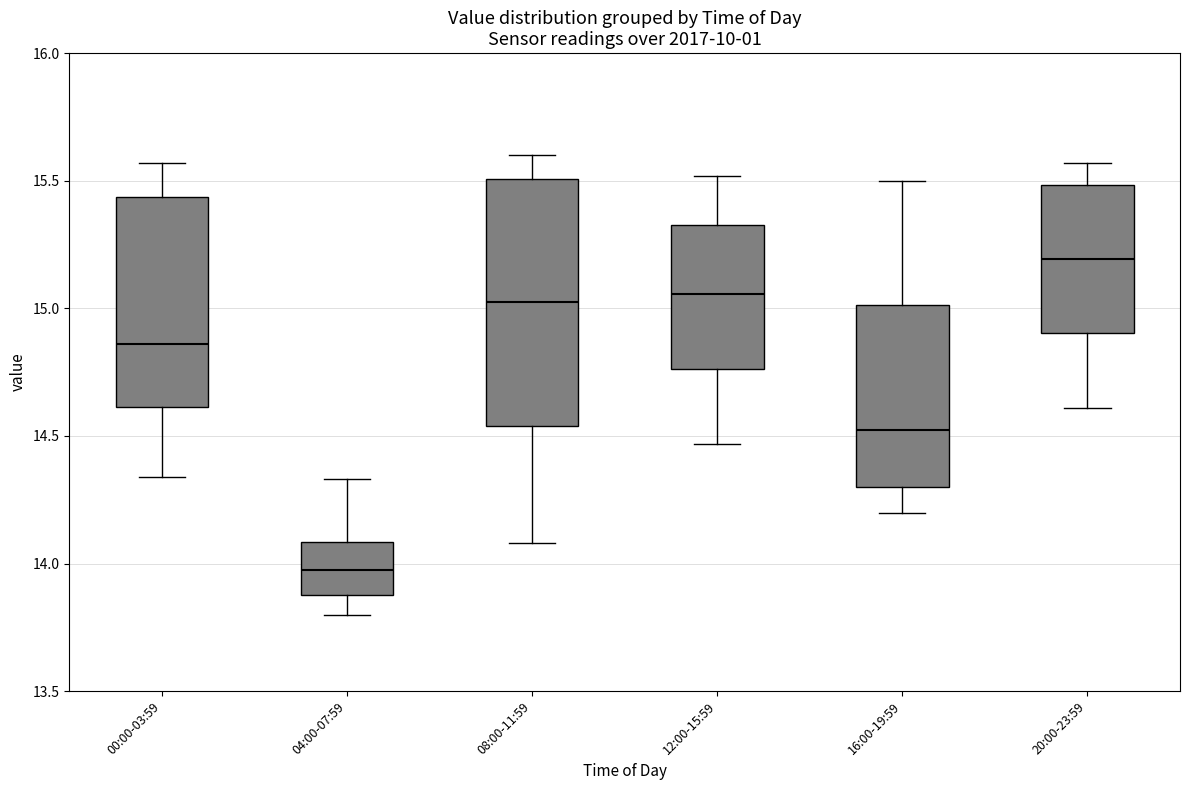

Where does the upper whisker of the box for 04:00-07:59 end on the y-axis? The values are not printed on the chart, so give them approximately, as read against the axis.

14.35